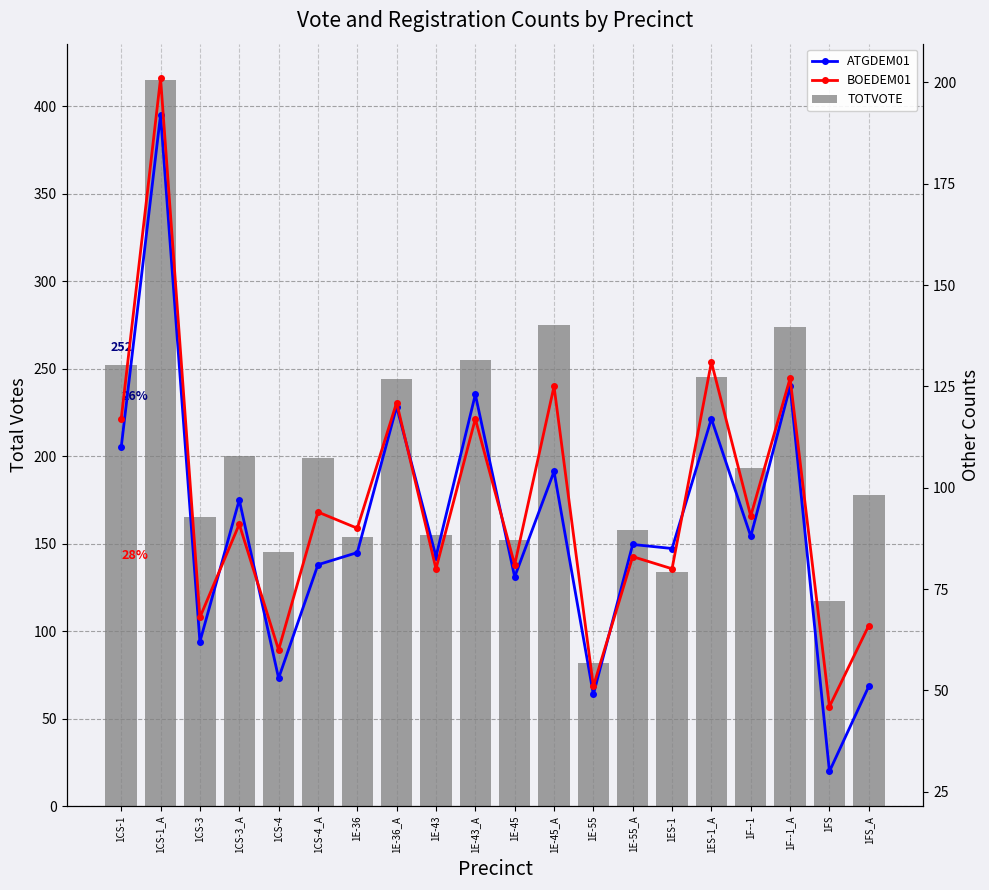

The ATGDEM01 series shows 46 at 1ES-1_A. True or false?

False